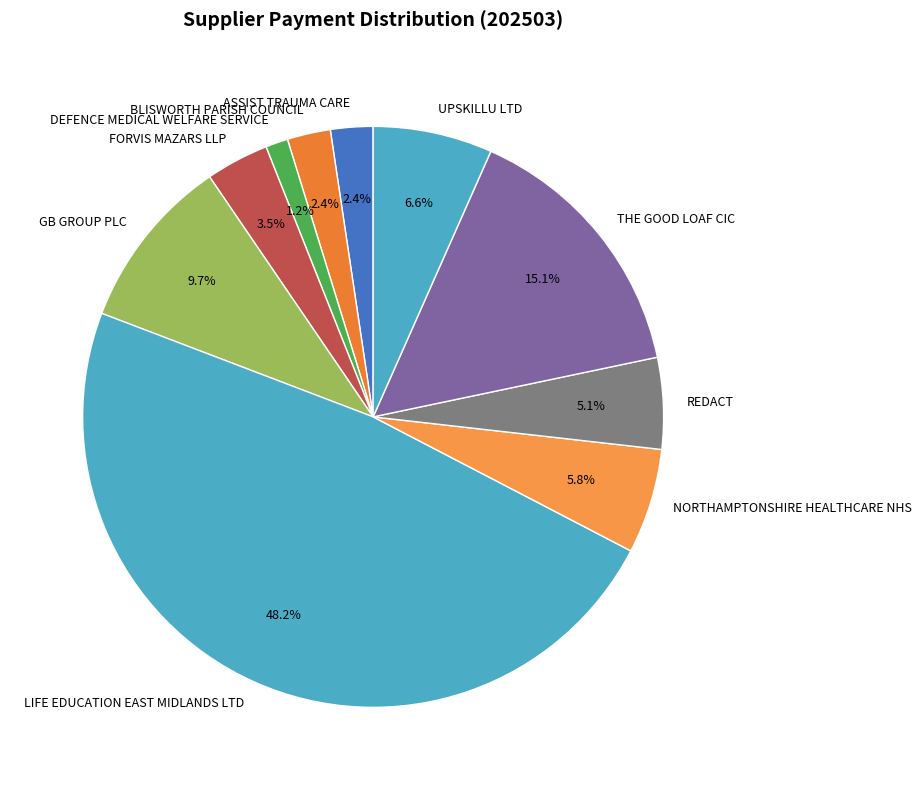

How much of the chart is everything except LIFE EDUCATION EAST MIDLANDS LTD?

51.8%